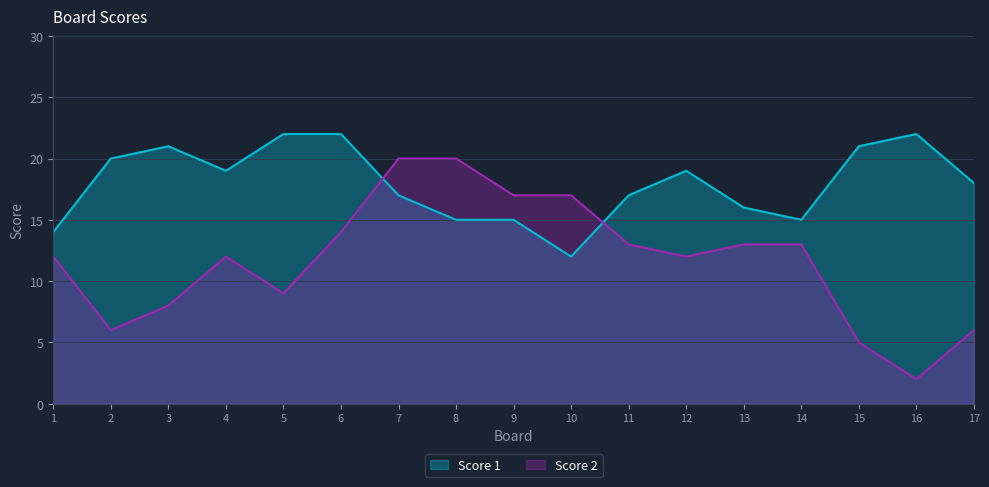

True or false: Score 2 has more than 0 interior local peaks.

True